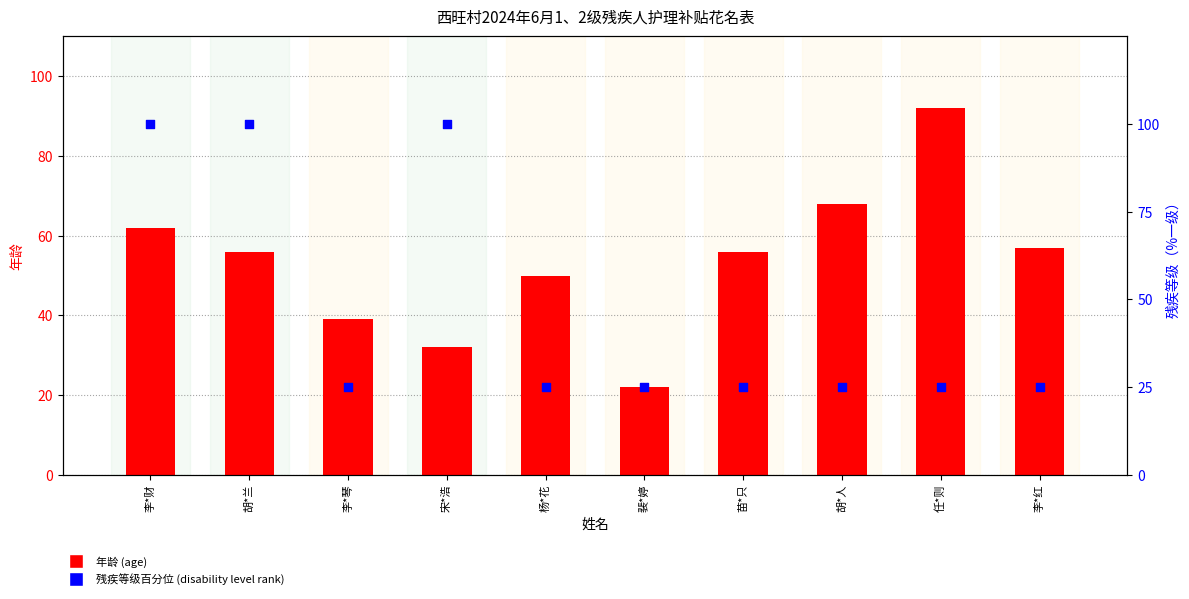

What is the total value across all series at 裴*婷?

47